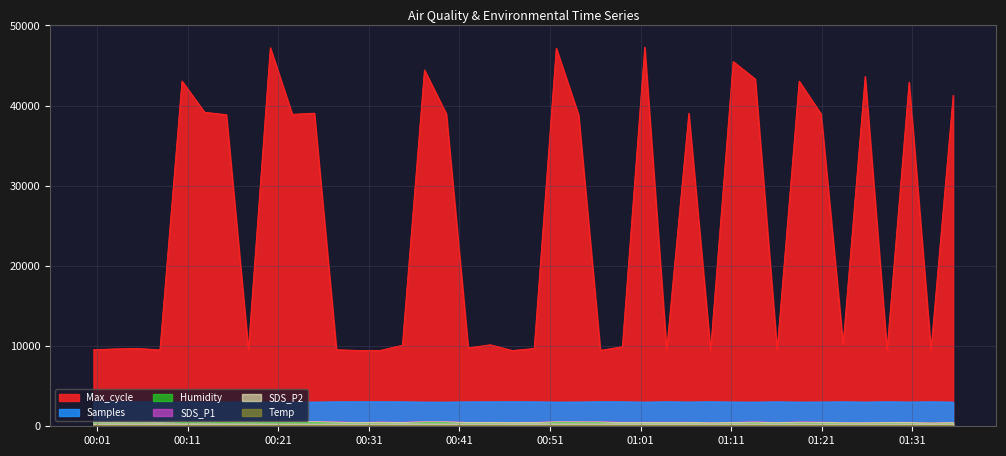

True or false: Samples and SDS_P2 cross at least once.

False